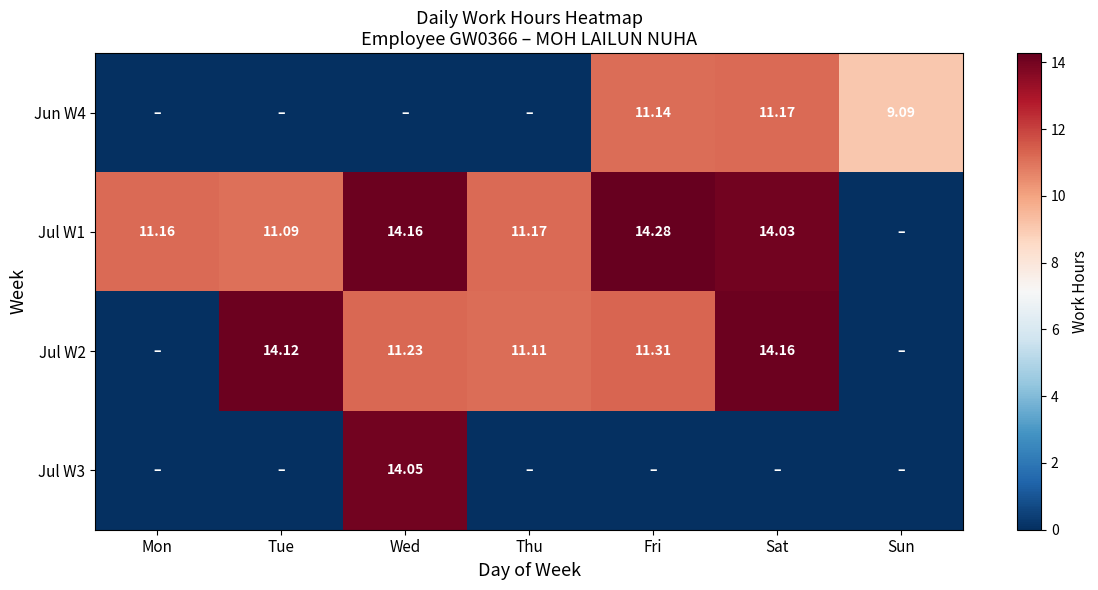

Between Thu and Sat, which series saw the biggest shift?

Jun W4